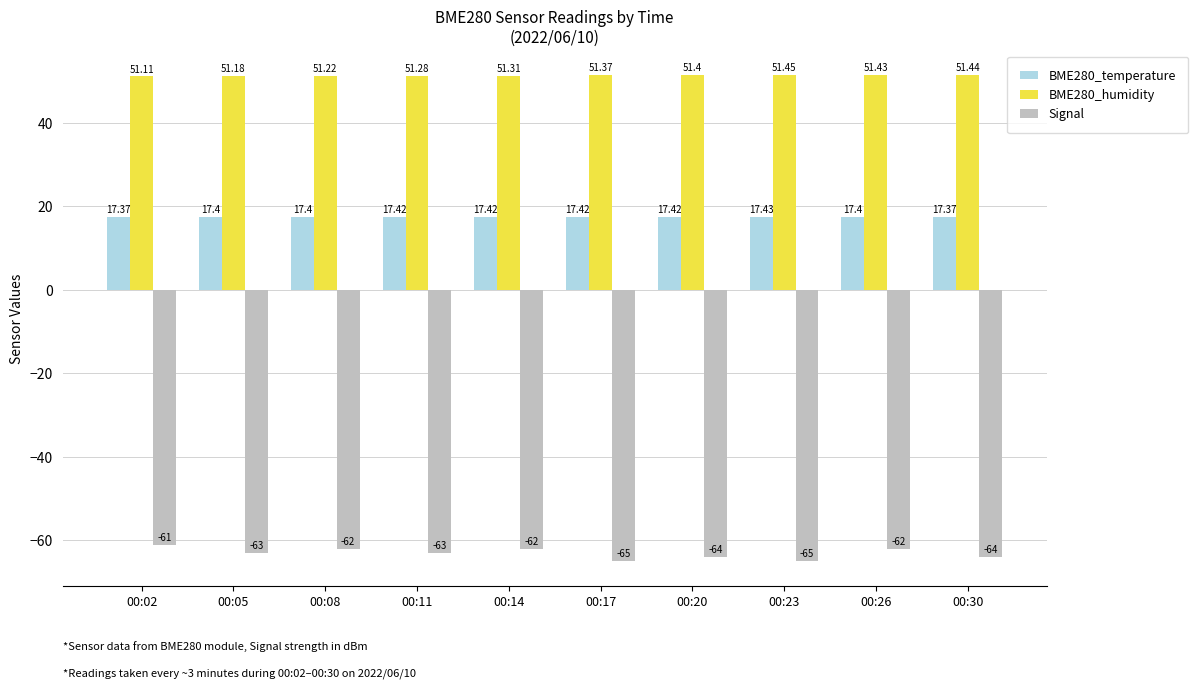

True or false: Signal has a value of -88.4 at 00:30.

False